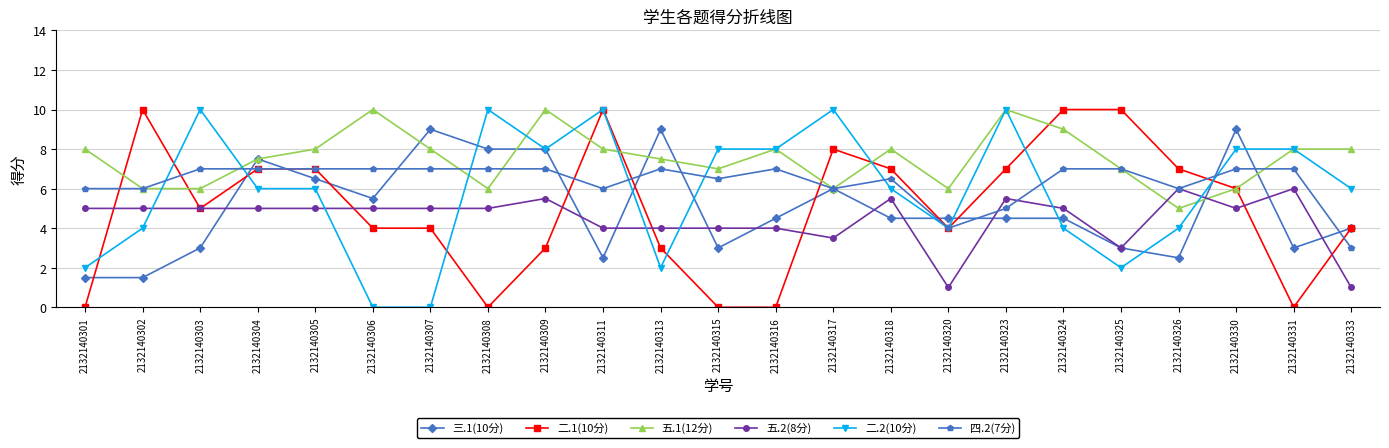

What is the maximum value shown in the chart?

10.0